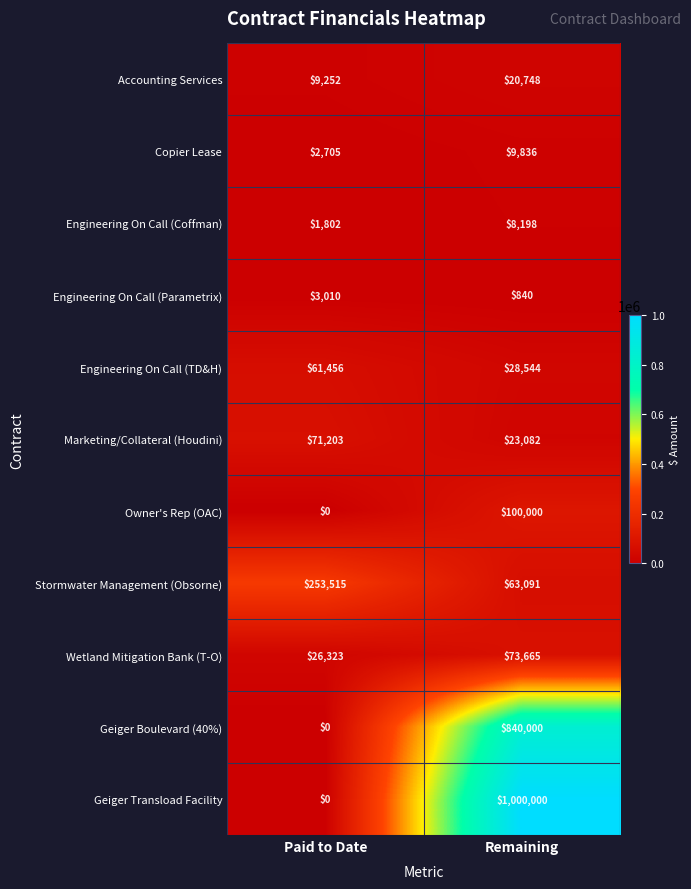

Which series has the widest spread of values?

Geiger Transload Facility